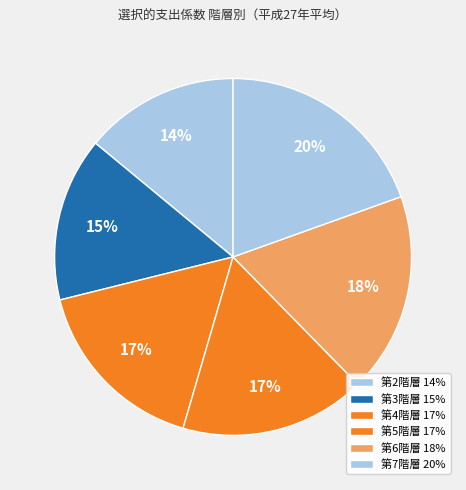

Count the number of slices in the pie.

6